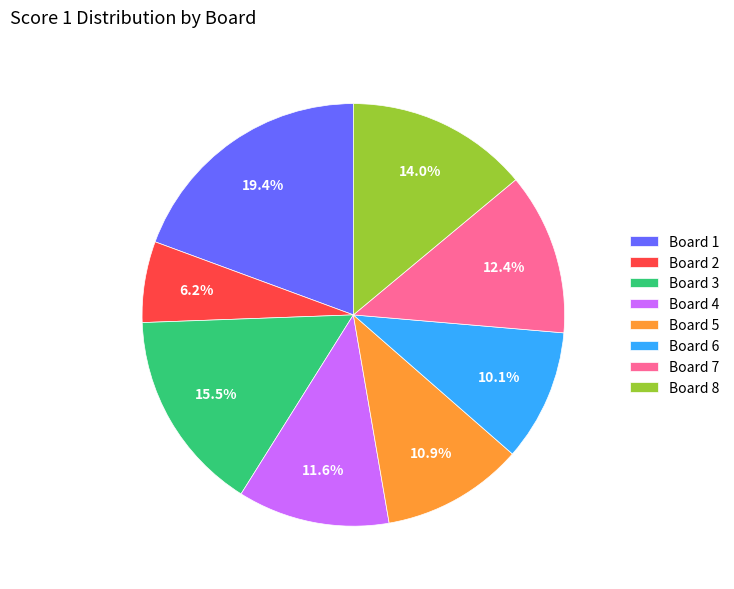

To the nearest percent, what is the combined percentage of Board 7 and Board 3?

28%